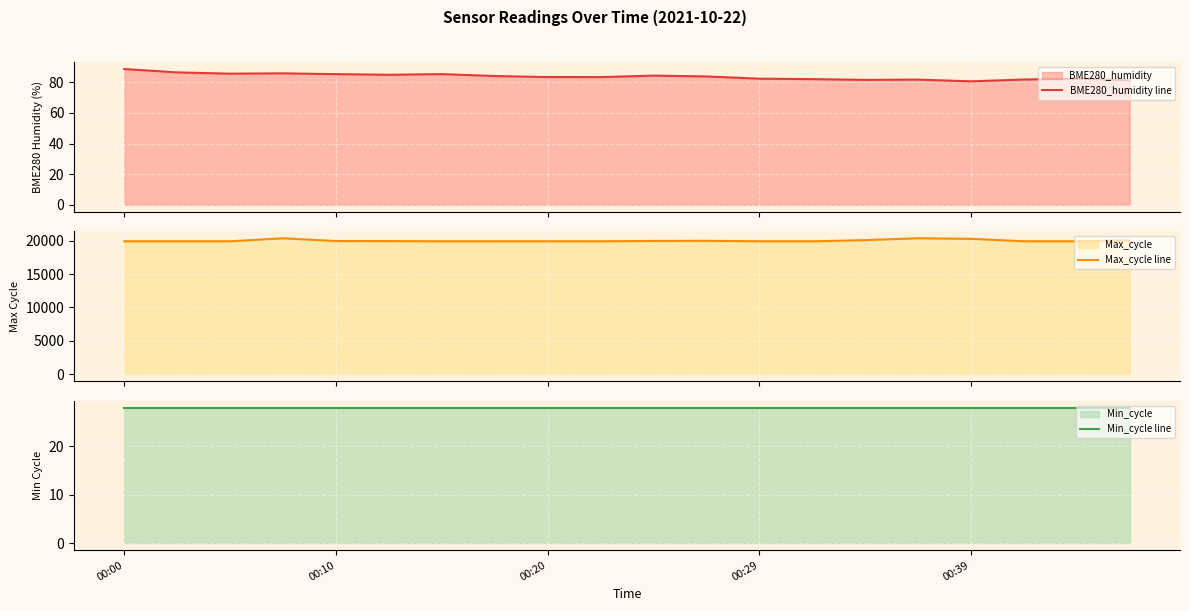

At which category does the chart reach its minimum across all series?

00:00